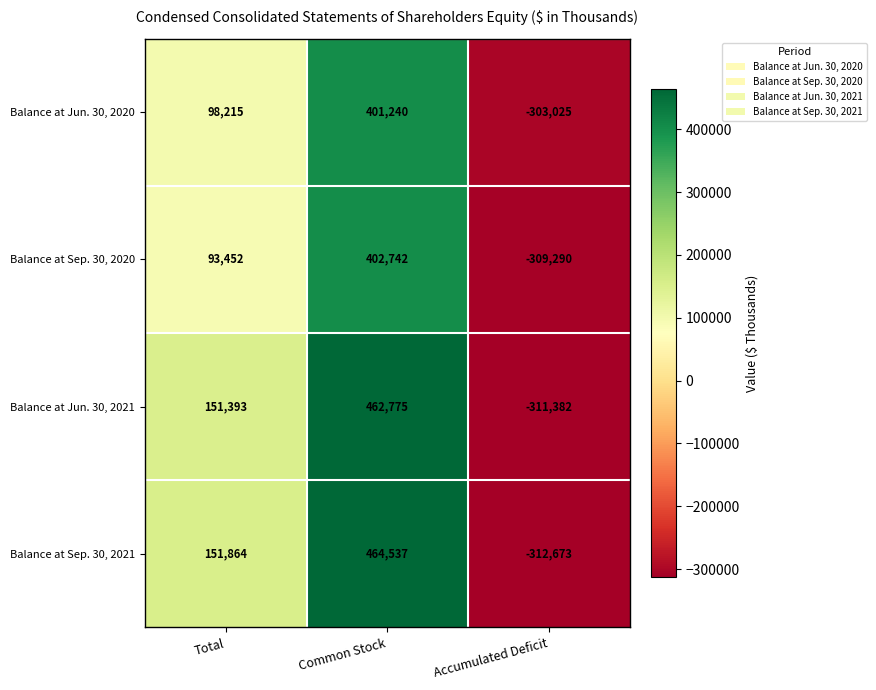

Which series has the largest total across all categories?

Balance at Sep. 30, 2021